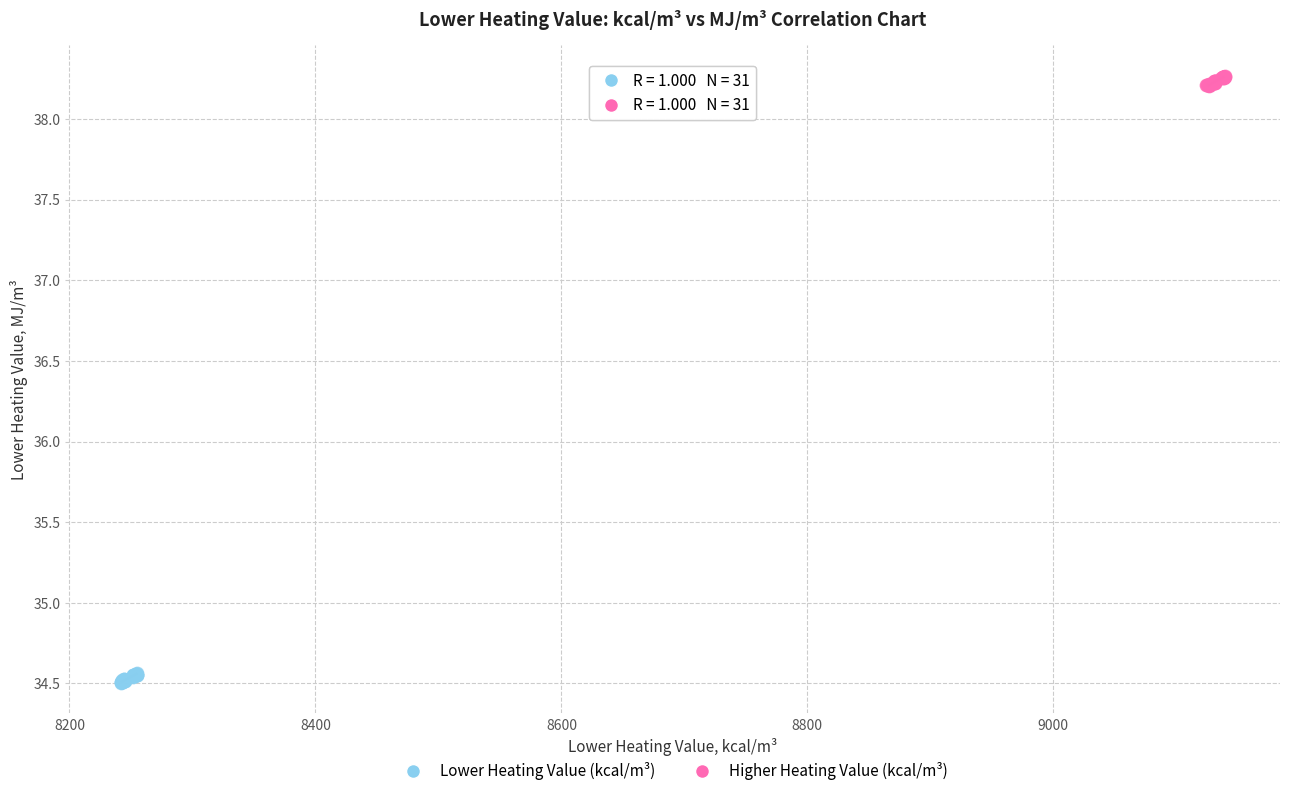

Which series contains the lowest Y value?

Lower Heating Value (kcal/m³)